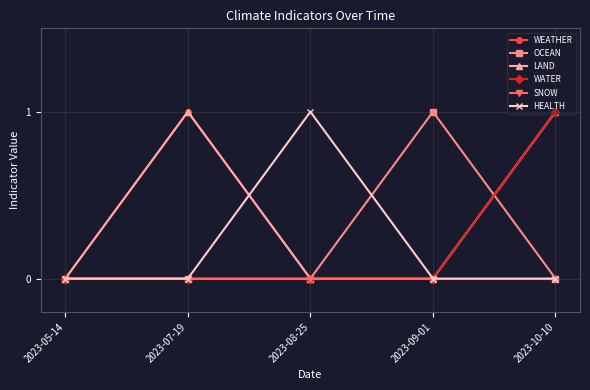

Between 2023-05-14 and 2023-10-10, which series saw the biggest shift?

WEATHER